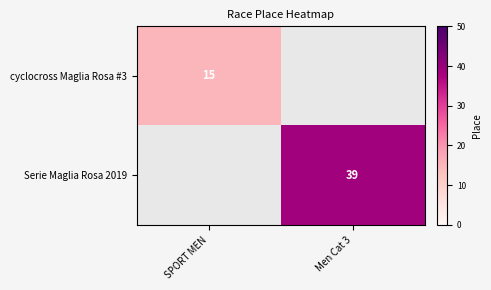

The Serie Maglia Rosa 2019 series shows 15 at Men Cat 3. True or false?

False